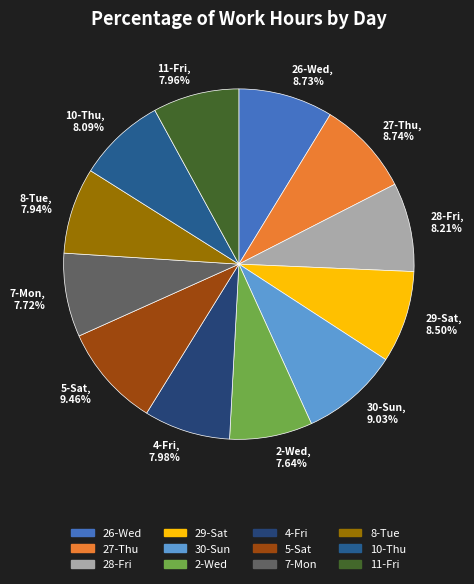

Does 28-Fri, 8.21% account for over 50% of the chart?

No